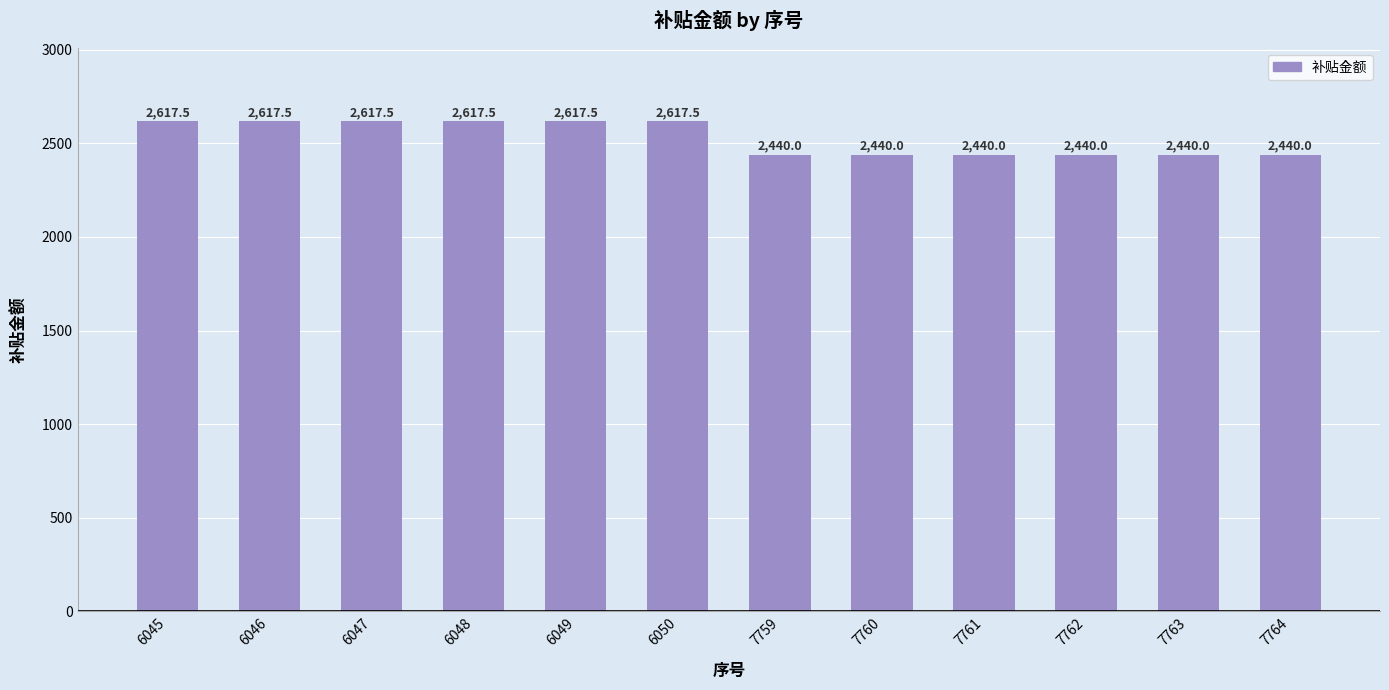

Are the bars grouped side by side (vs. stacked)?

No